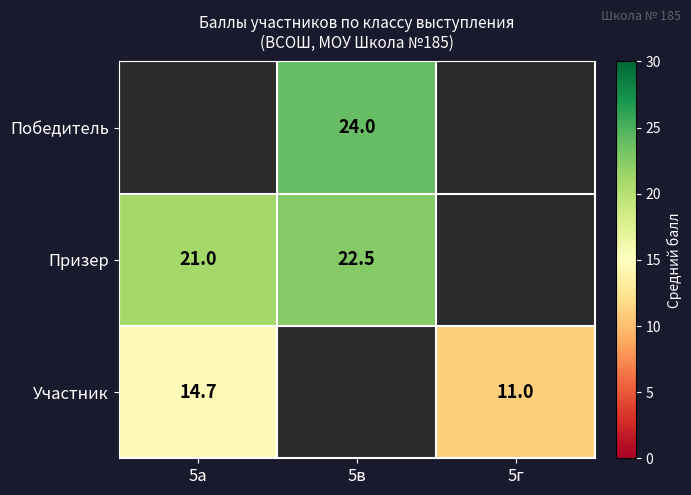

True or false: Призер has a value of 22.5 at 5в.

True